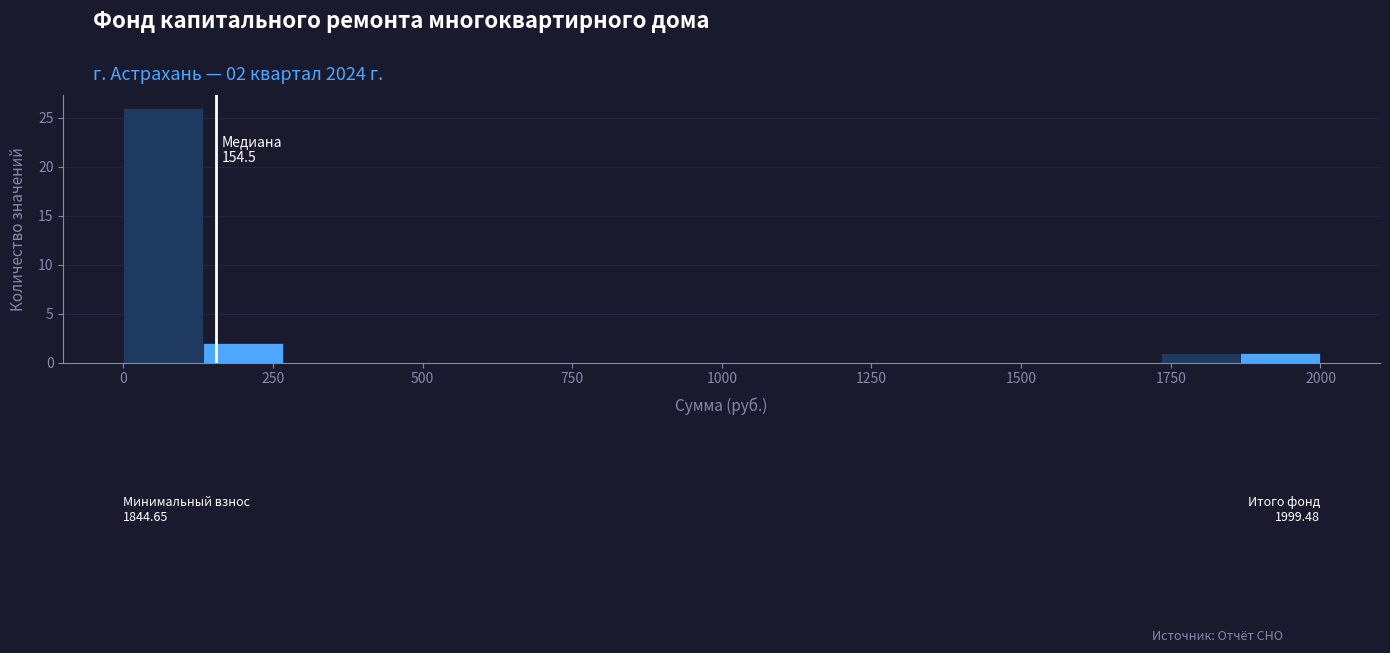

Read against the x-axis, roughly where is the centre of the tallest bar?

50